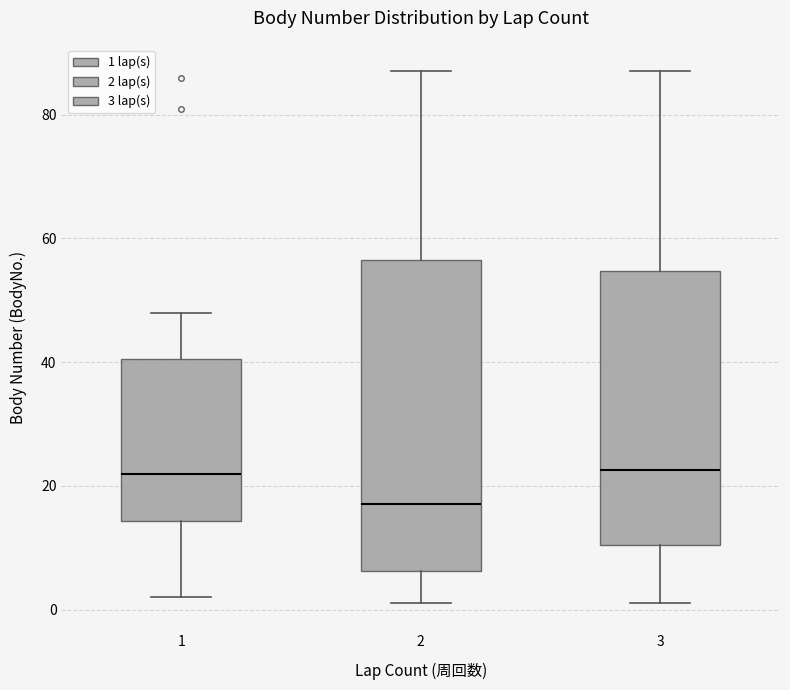

Reading left to right, read every box against the y-axis: the position of its median line, the range the box covers, and the ends of its whiskers. The values are not printed on the chart, so give them approximately, as read against the axis.

1: median 22, box 14 to 40, whiskers 2 to 48
2: median 18, box 6 to 56, whiskers 2 to 88
3: median 22, box 10 to 54, whiskers 2 to 88